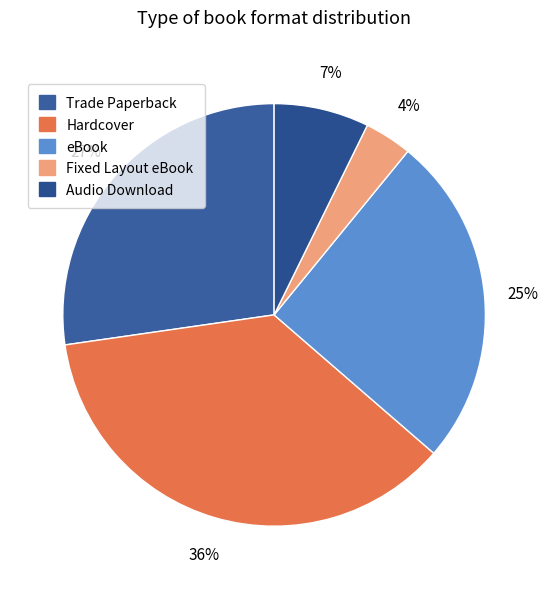

Is there a majority slice in this chart?

No